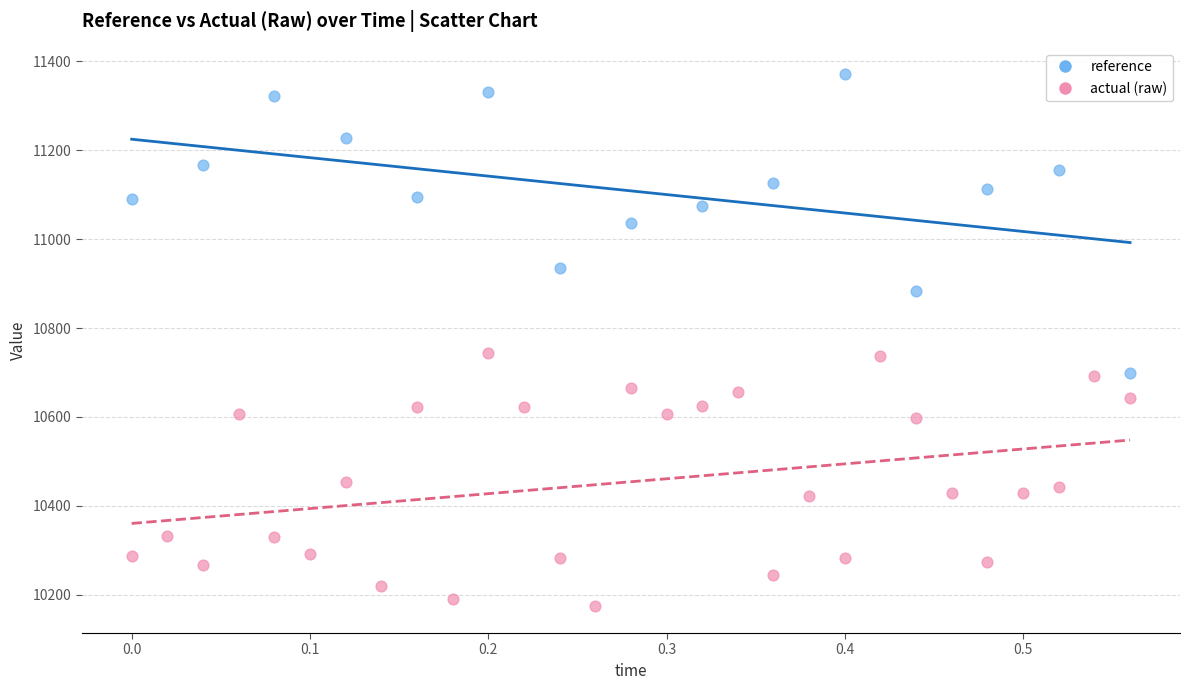

Which series contains the highest Y value?

reference